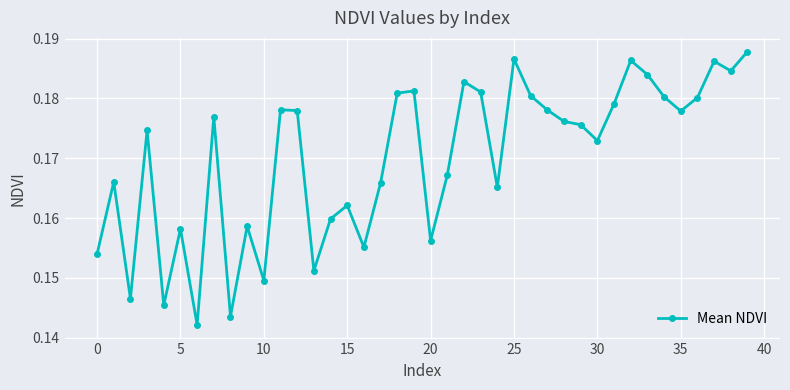

Count the values in the range 0 to 1.

40